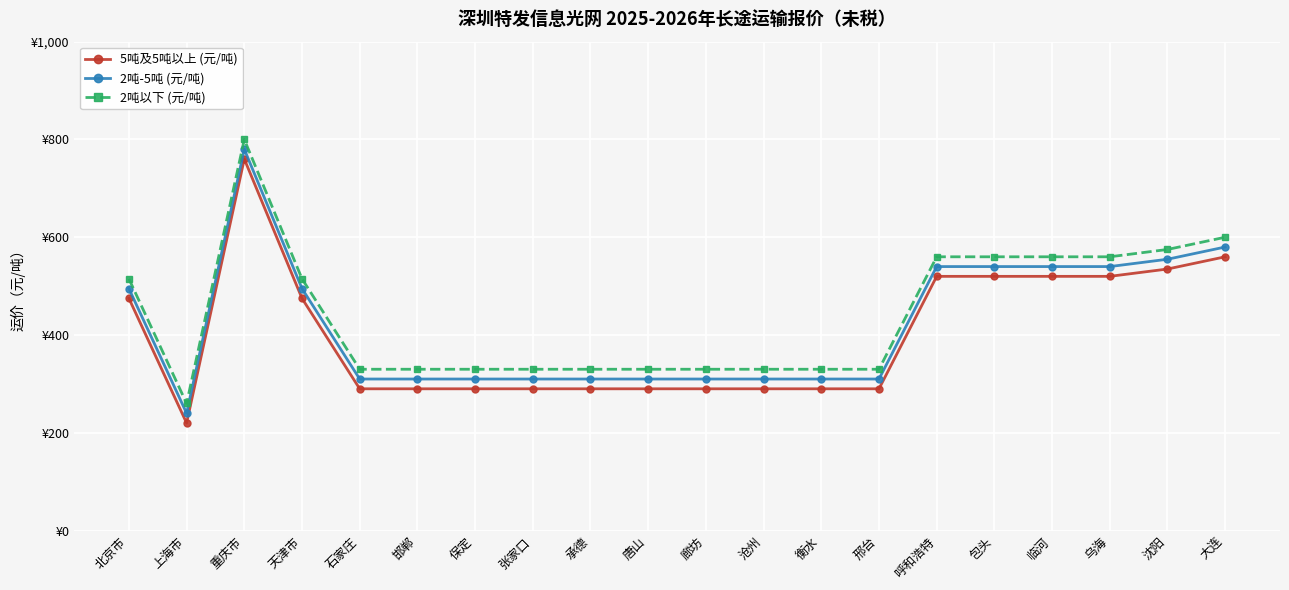

What are all the series names shown in the legend?

5吨及5吨以上 (元/吨), 2吨-5吨 (元/吨), 2吨以下 (元/吨)